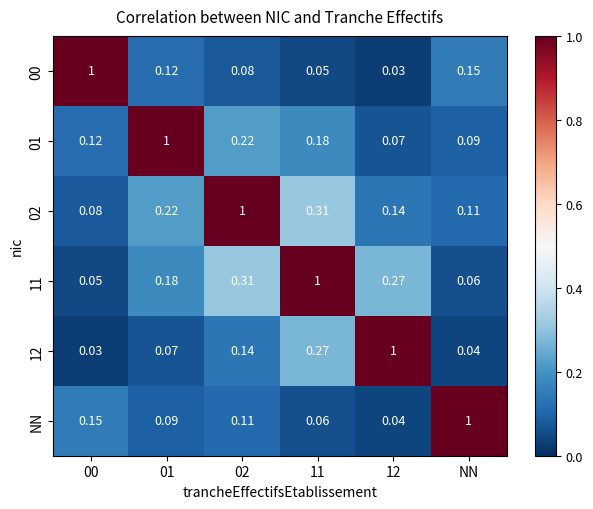

Reading left to right, extract all data points from this chart.

00: 00=1.0	01=0.1	02=0.1	11=0.1	12=0.0	NN=0.1
01: 00=0.1	01=1.0	02=0.2	11=0.2	12=0.1	NN=0.1
02: 00=0.1	01=0.2	02=1.0	11=0.3	12=0.1	NN=0.1
11: 00=0.1	01=0.2	02=0.3	11=1.0	12=0.3	NN=0.1
12: 00=0.0	01=0.1	02=0.1	11=0.3	12=1.0	NN=0.0
NN: 00=0.1	01=0.1	02=0.1	11=0.1	12=0.0	NN=1.0